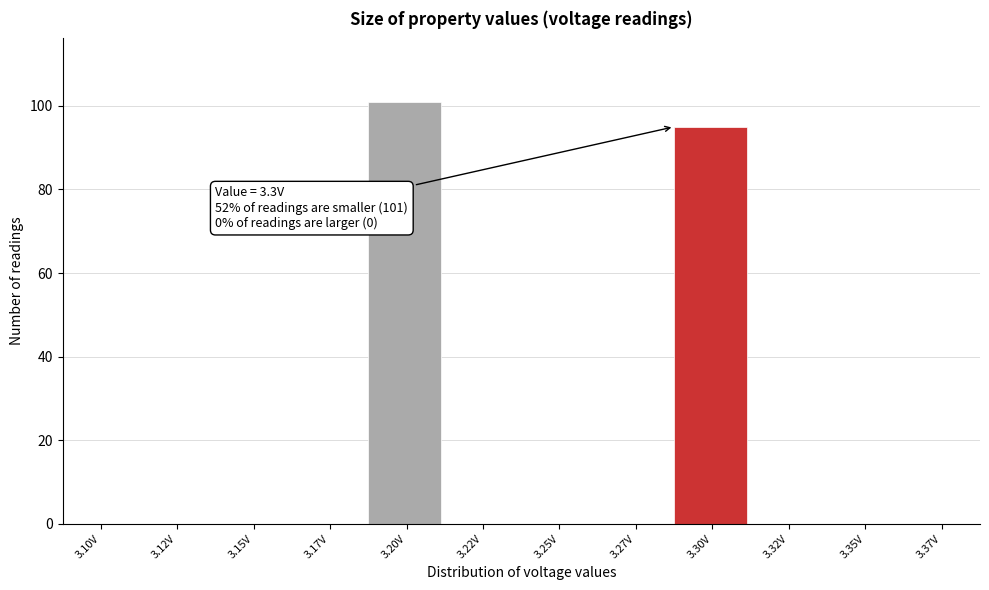

Reading left to right, transcribe all the data shown in this chart.

3.10V=0	3.12V=0	3.15V=0	3.17V=0	3.20V=101	3.22V=0	3.25V=0	3.27V=0	3.30V=95	3.32V=0	3.35V=0	3.37V=0